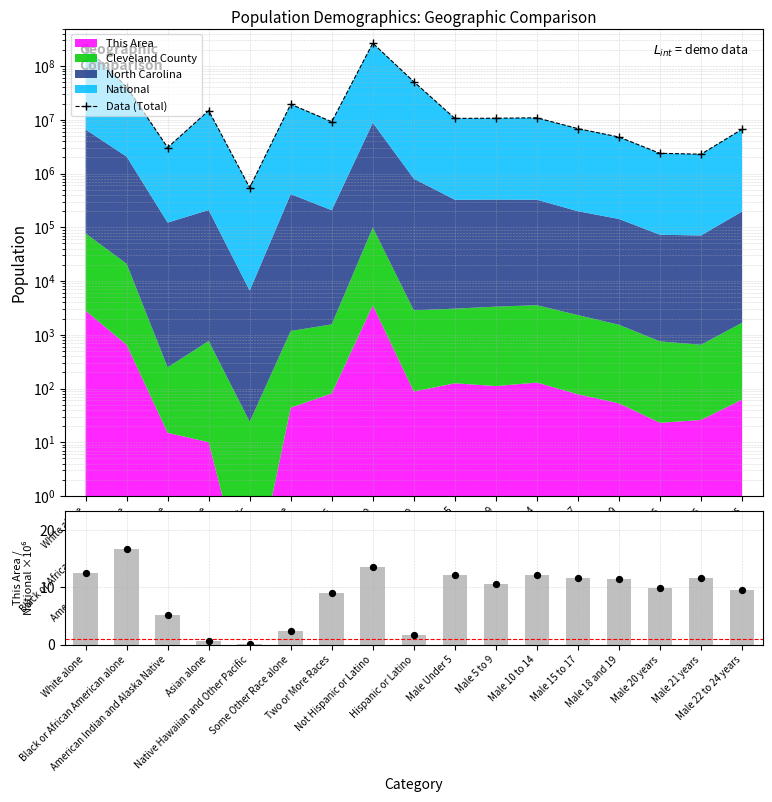

Which series reaches the minimum Y coordinate?

This Area / National ×10⁶